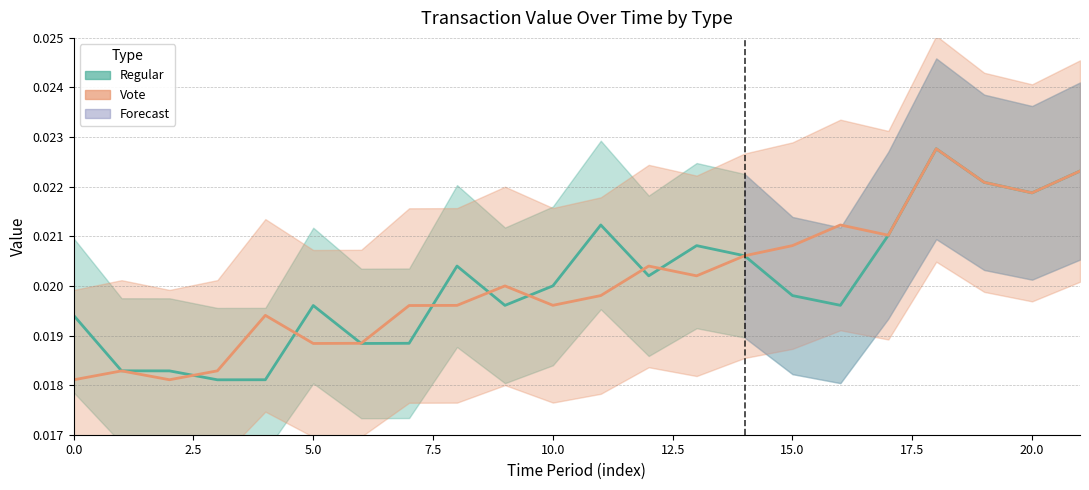

Is it true that Vote equals 0.0 at 16?

True